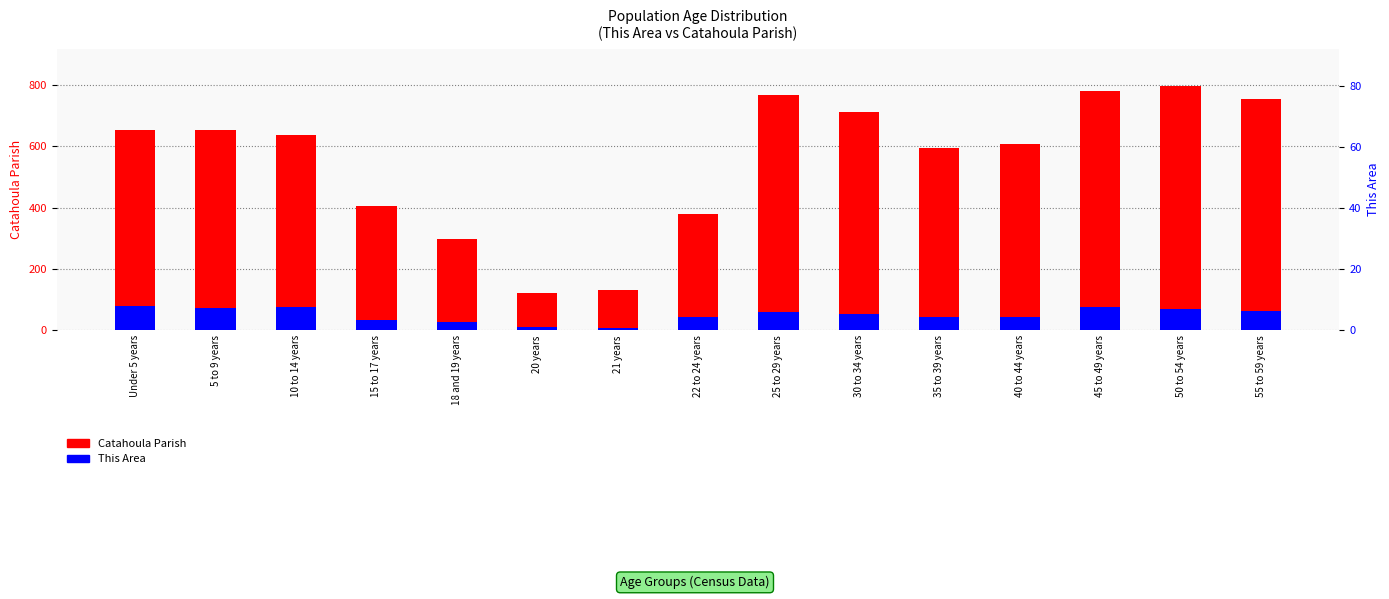

What is the label of the 12th bar from the left?

40 to 44 years